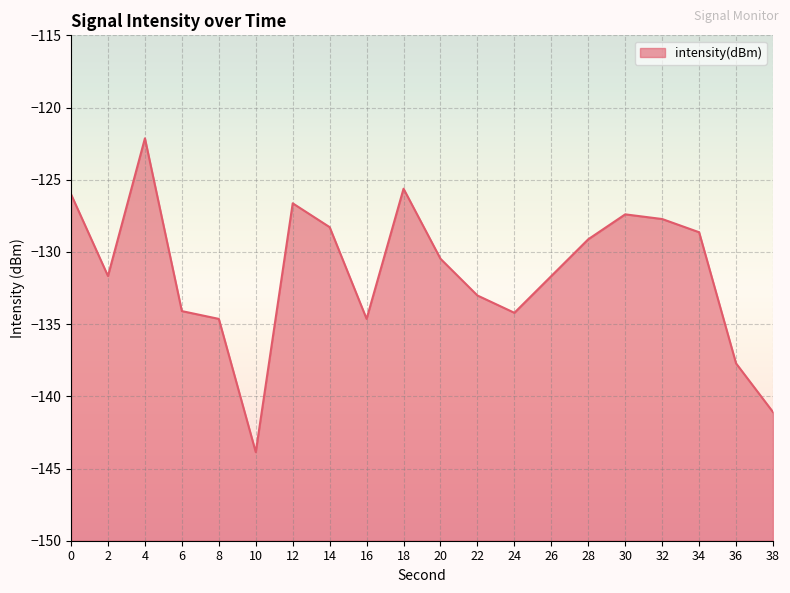

The chart shows a value of -133.0 at 22. True or false?

True